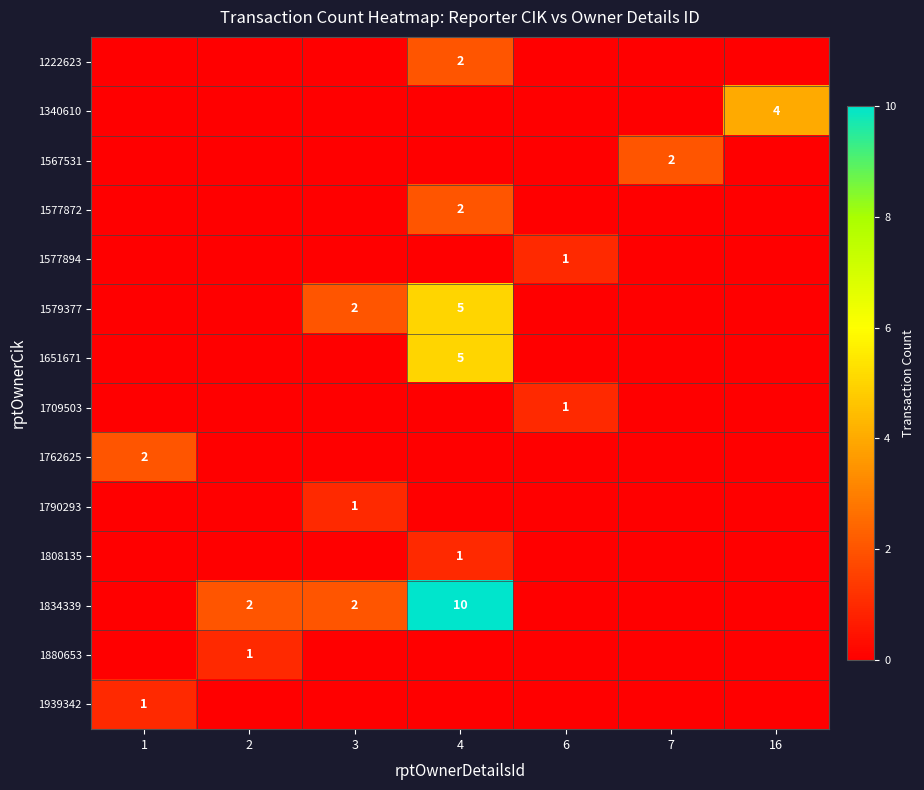

List the labels in order of 1790293 value, largest first.

3, 1, 2, 4, 6, 7, 16